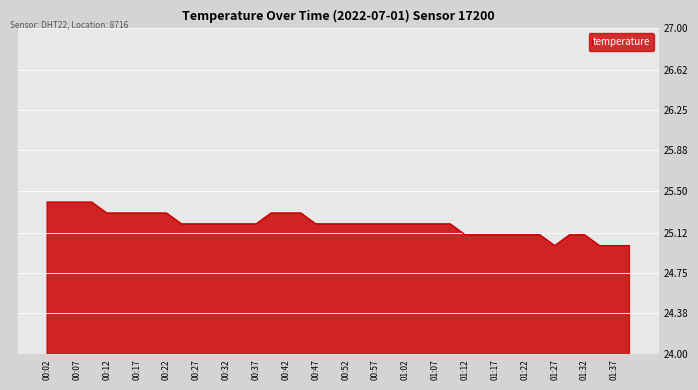

What is the greatest value displayed?

25.4